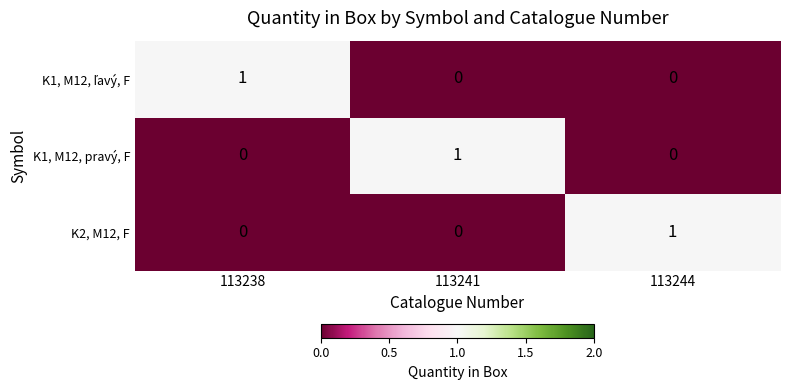

The value of K1, M12, pravý, F at 113241 is 1. True or false?

True